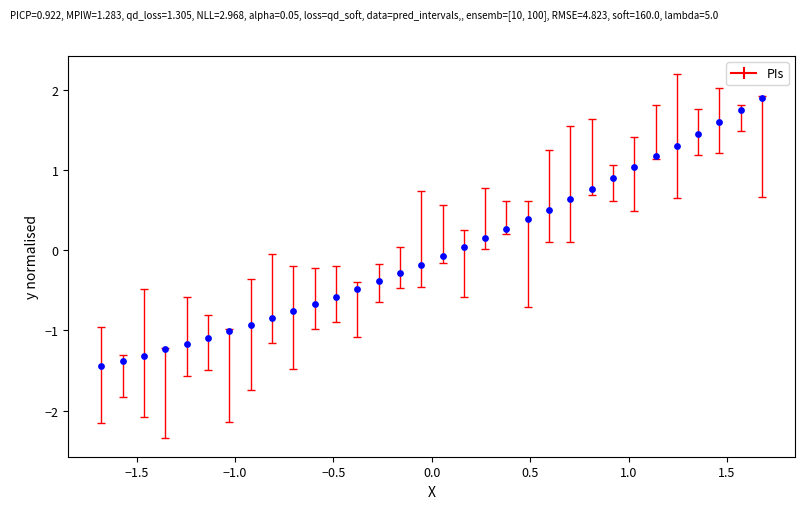

What is the range of Y values (max minus min)?

3.3